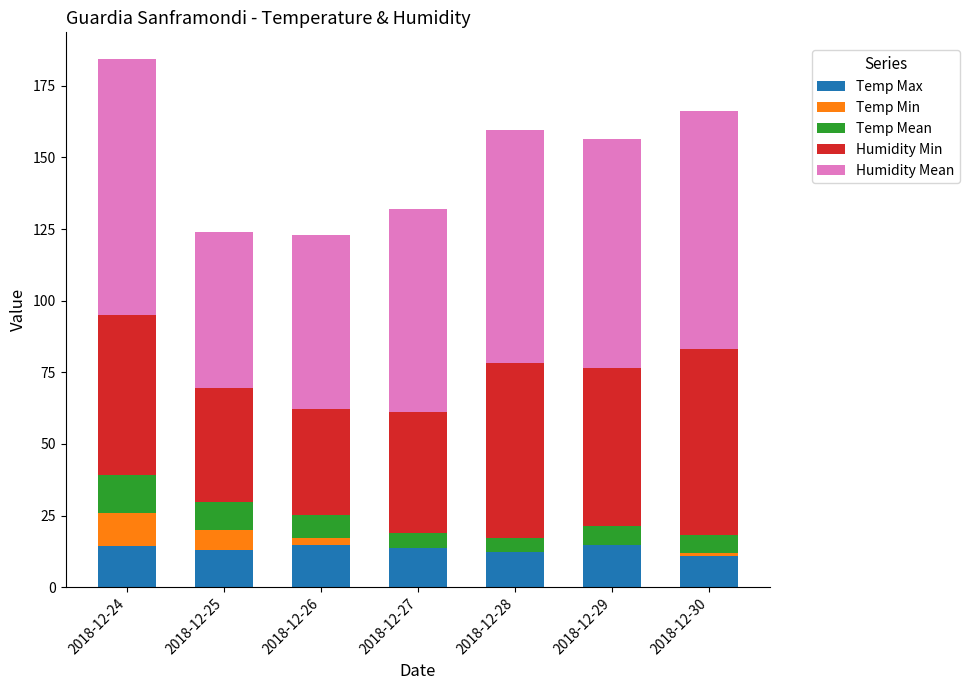

What is the total value across all series at 2018-12-24?

184.4